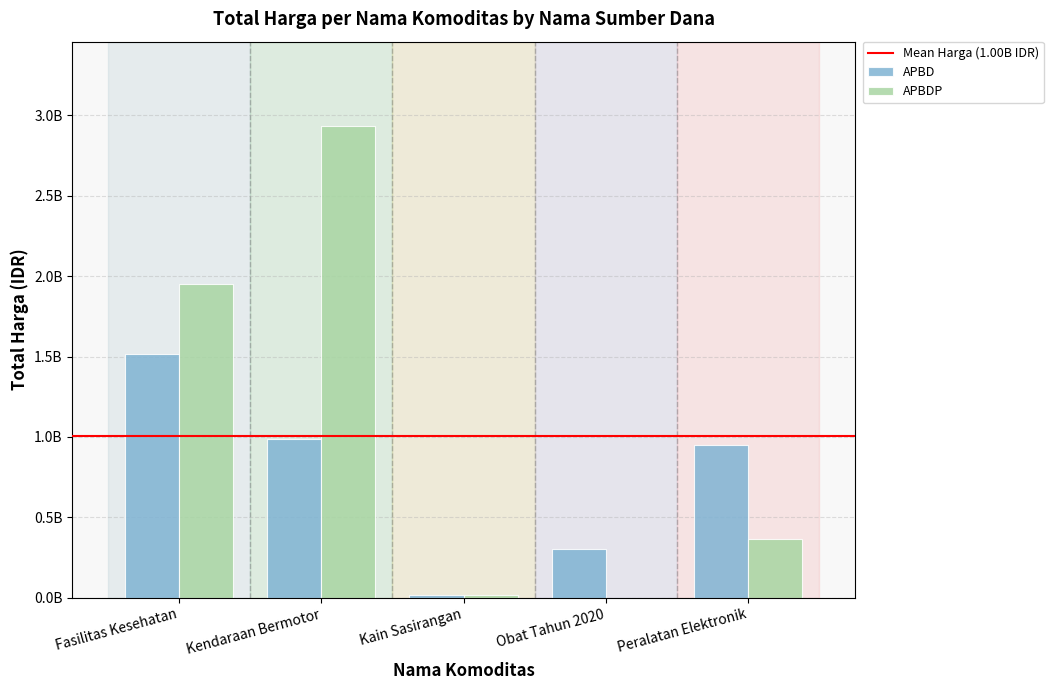

Which label corresponds to the largest value in the chart?

Kendaraan Bermotor